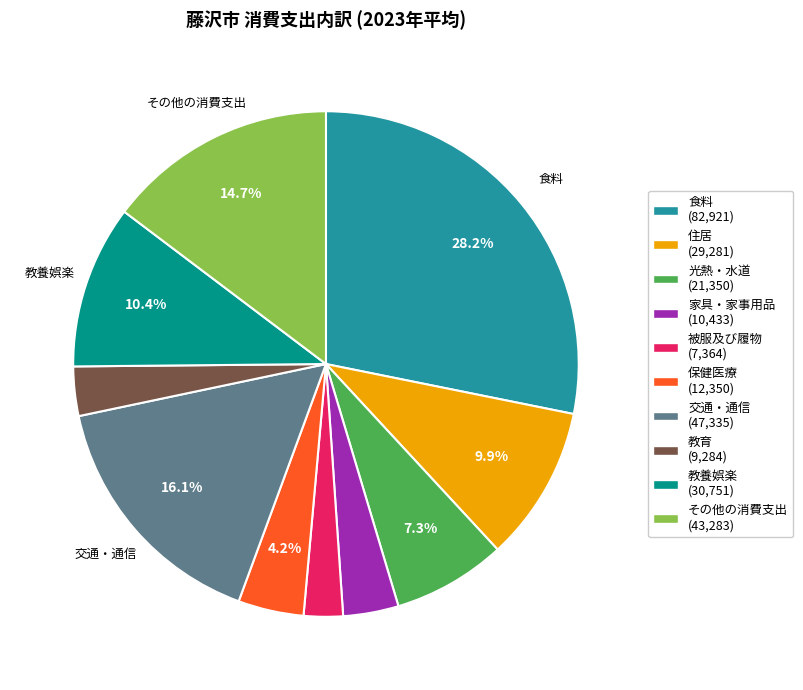

Is there a majority slice in this chart?

No